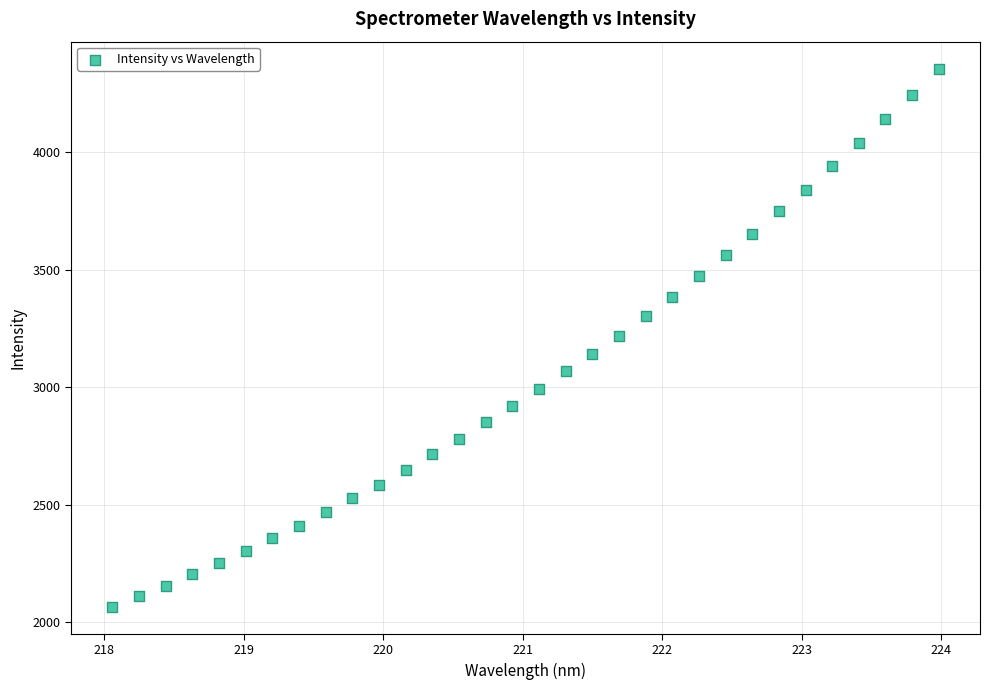

What is the range of X values (max minus min)?

5.9